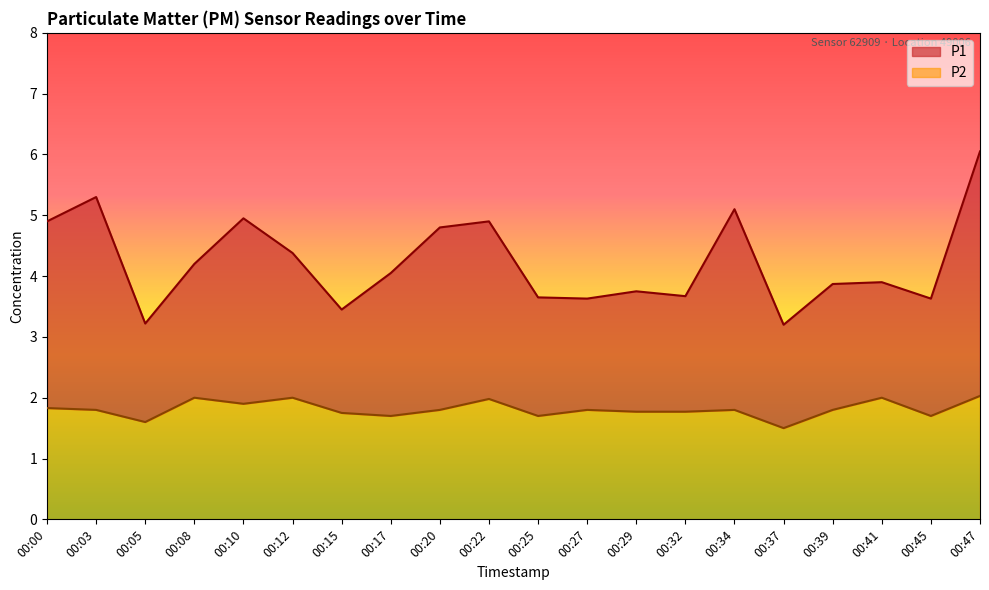

What is the average value of the P1 series?

4.2